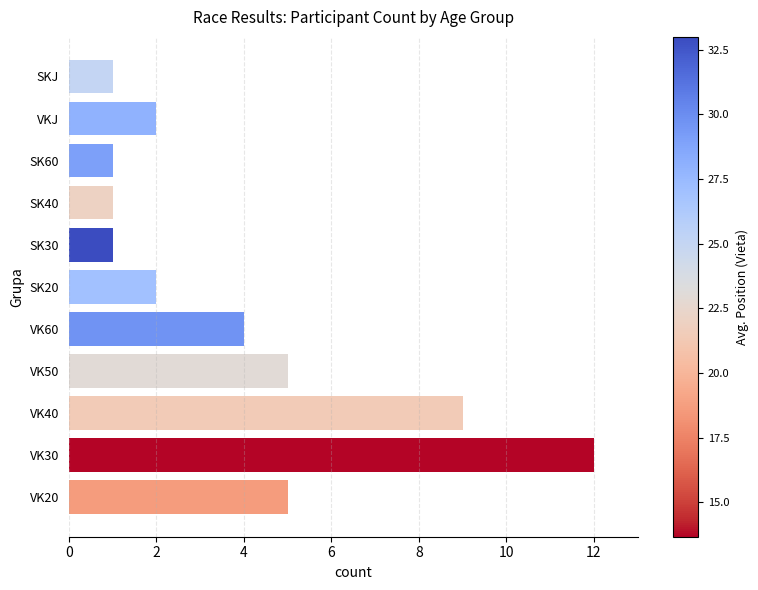

What is the difference between the values at VK50 and VKJ?

3